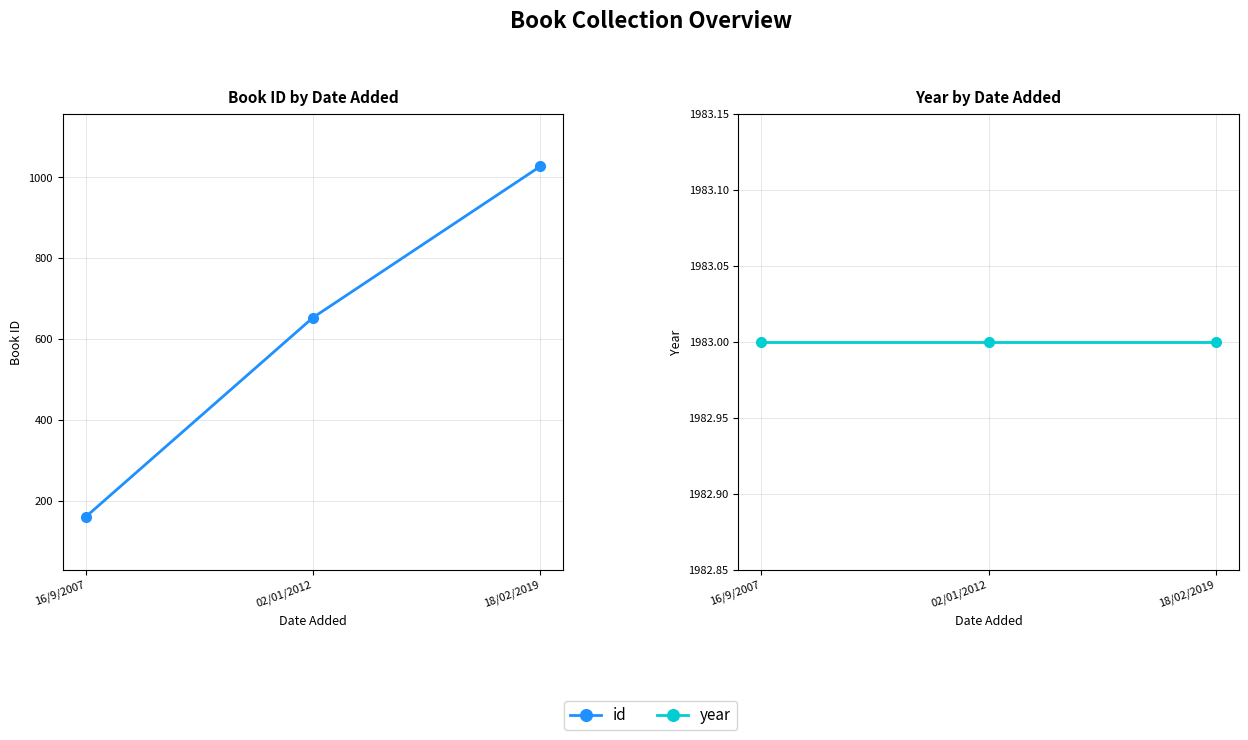

What is the sum of the id values at 16/9/2007 and 02/01/2012?

813